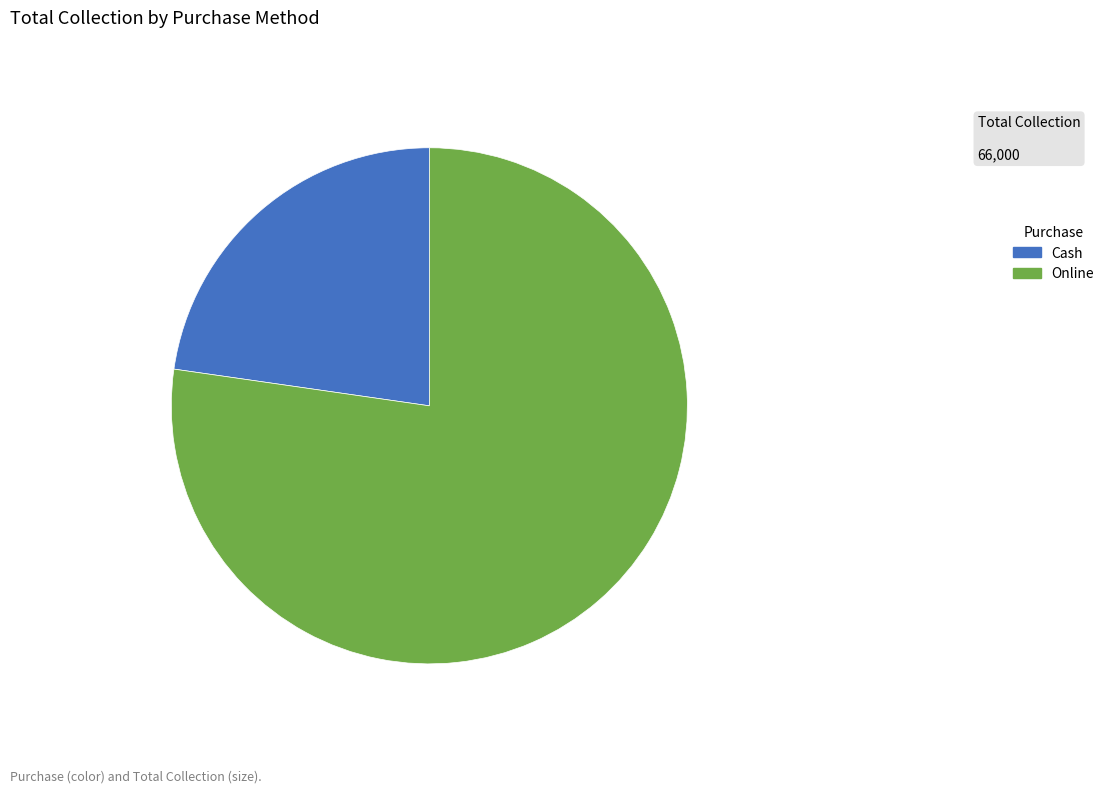

Rank the categories by value from lowest to highest.

Cash, Online